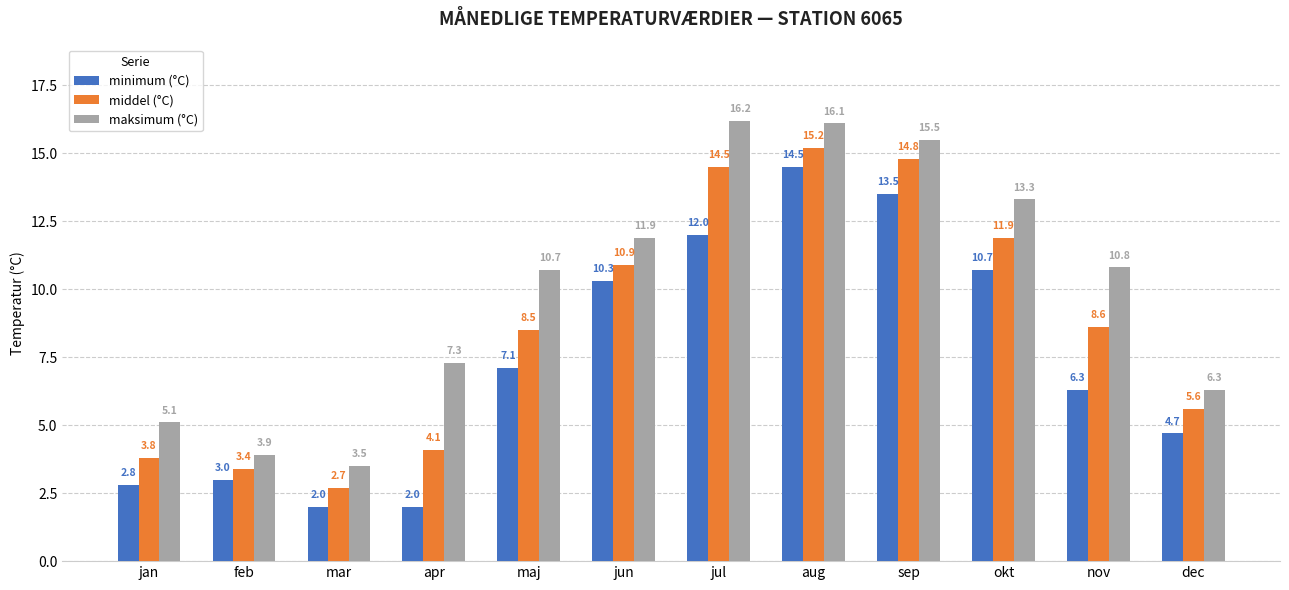

What is the difference between the maximum and minimum values in the maksimum (°C) series?

12.7